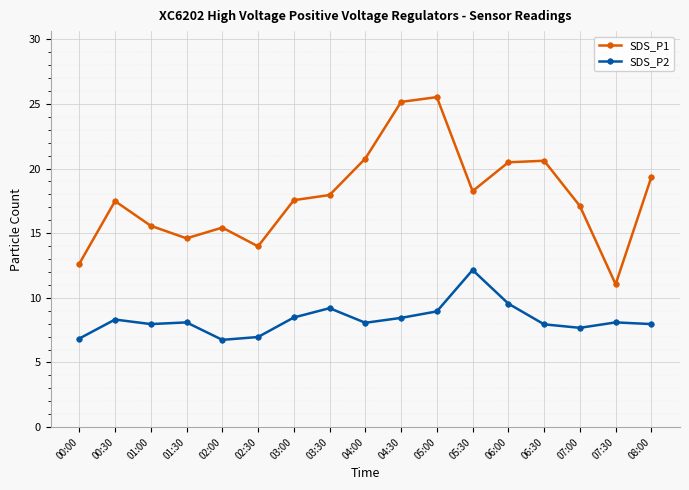

Which series has the widest spread of values?

SDS_P1